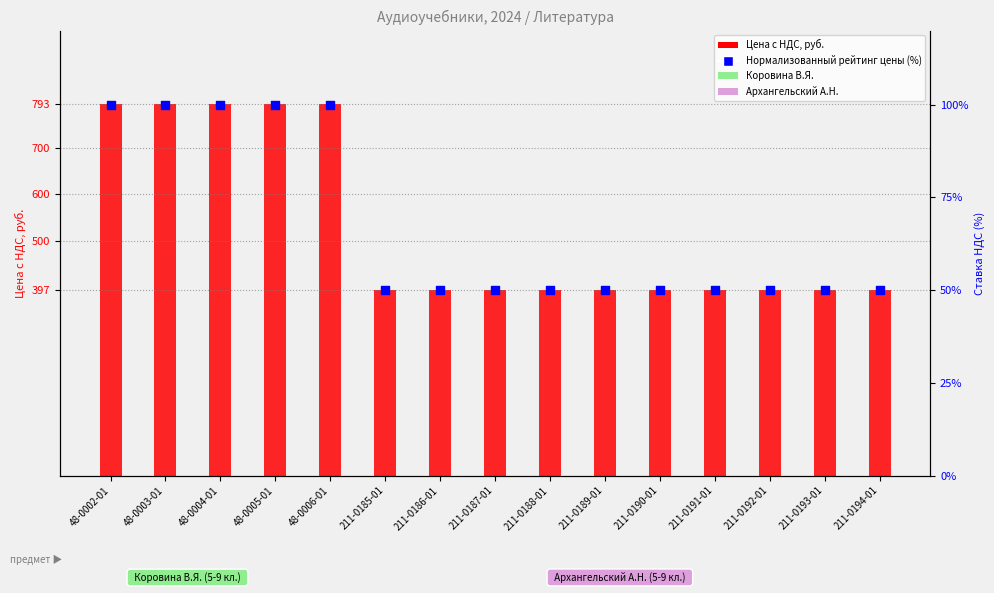

What is the change in value from 48-0005-01 to 211-0194-01?

-49.9